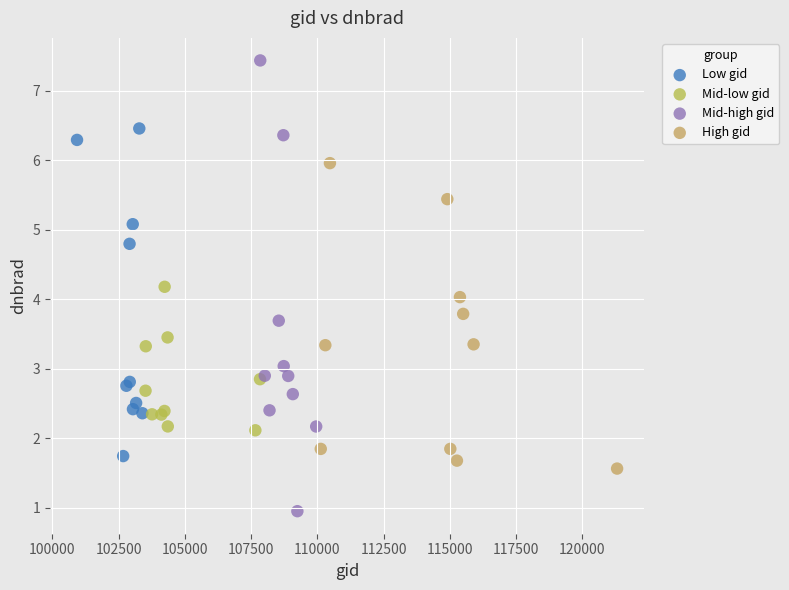

Which series has the largest Y range (max minus min)?

Mid-high gid